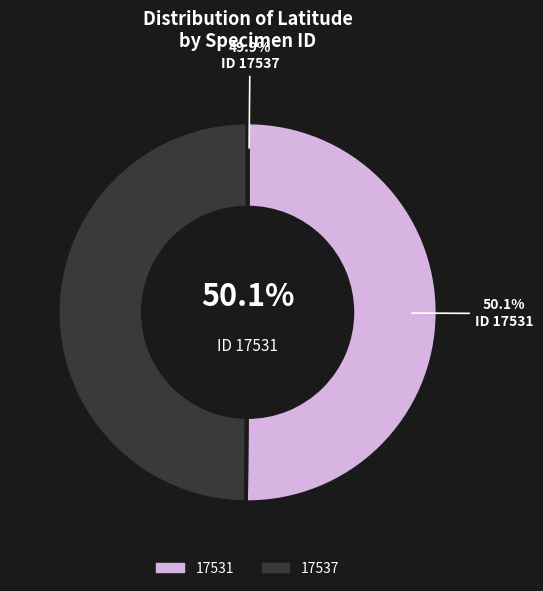

Is it true that 17531 is 50% of the pie?

True